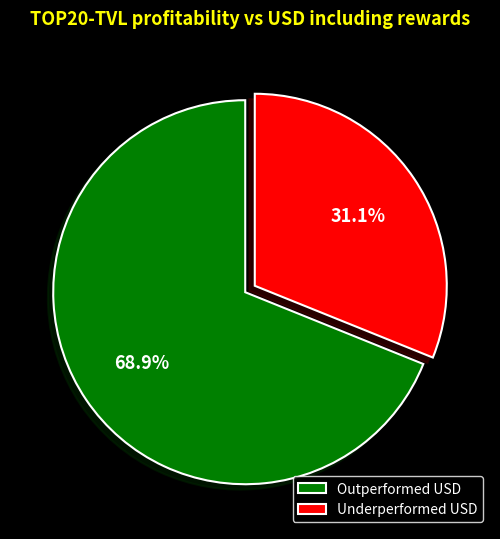

What is the smallest slice in the pie chart?

Underperformed USD